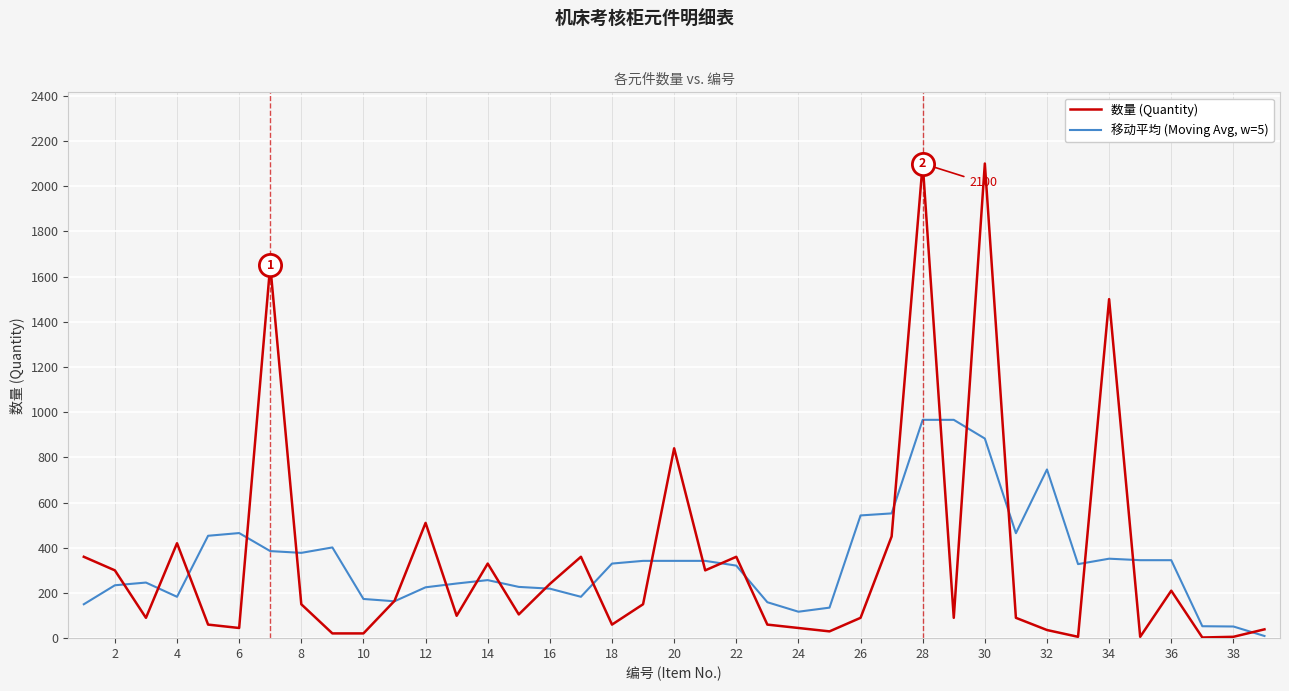

How many distinct data groups are displayed?

2